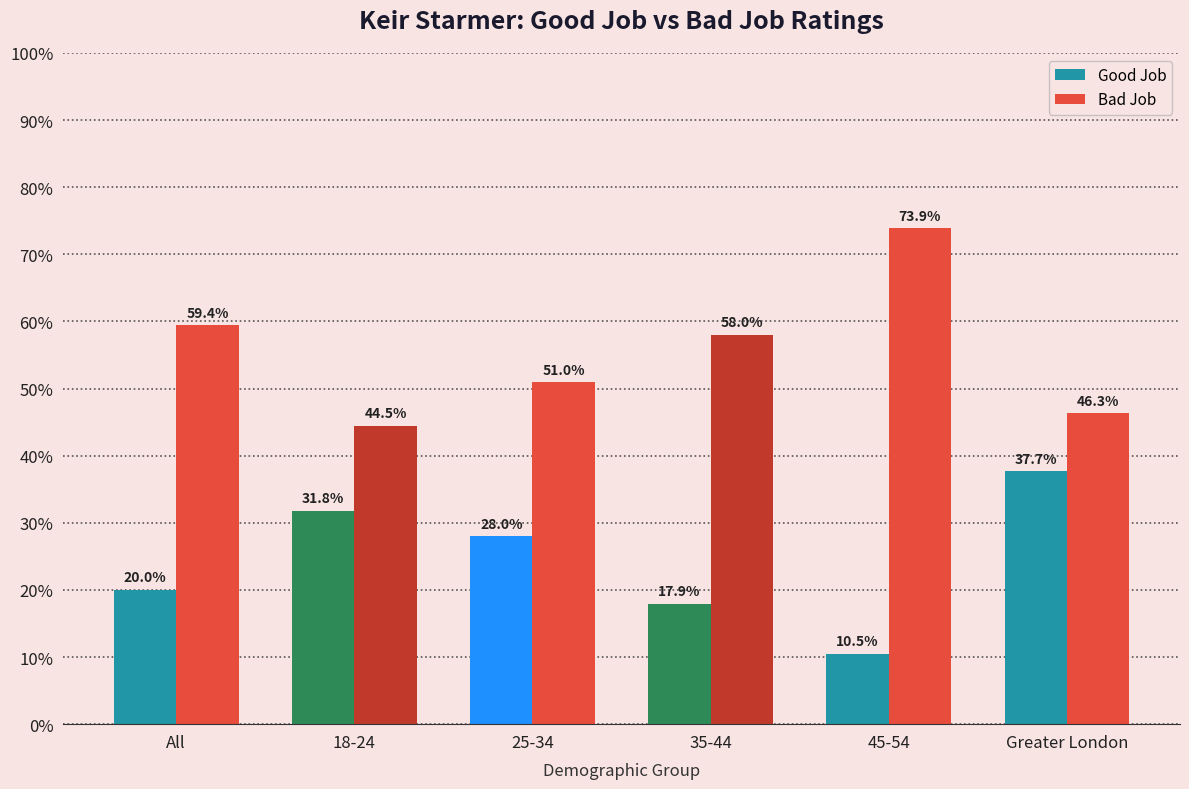

At how many categories does at least one series exceed 0?

6